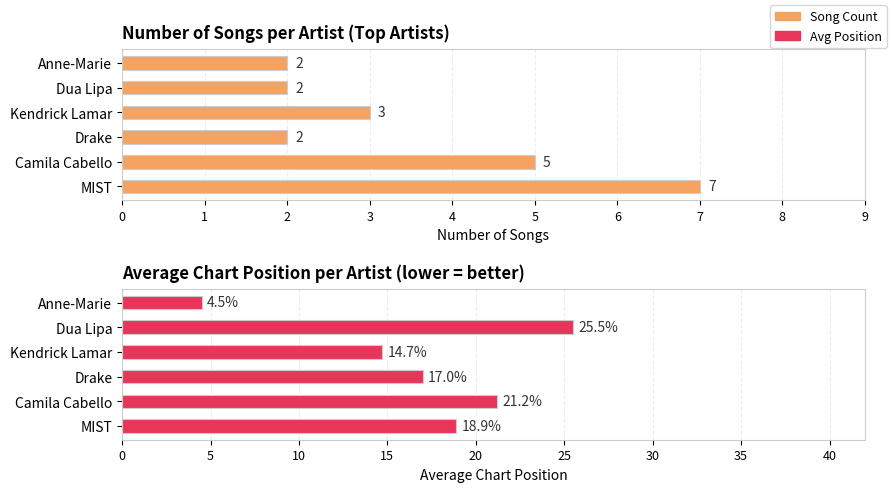

At how many categories does at least one series exceed 10?

5